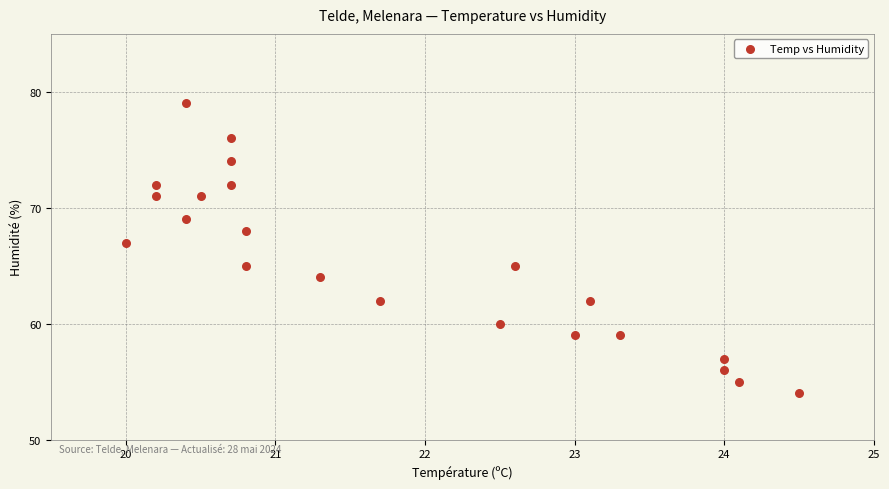

What is the range of Y values (max minus min)?

25